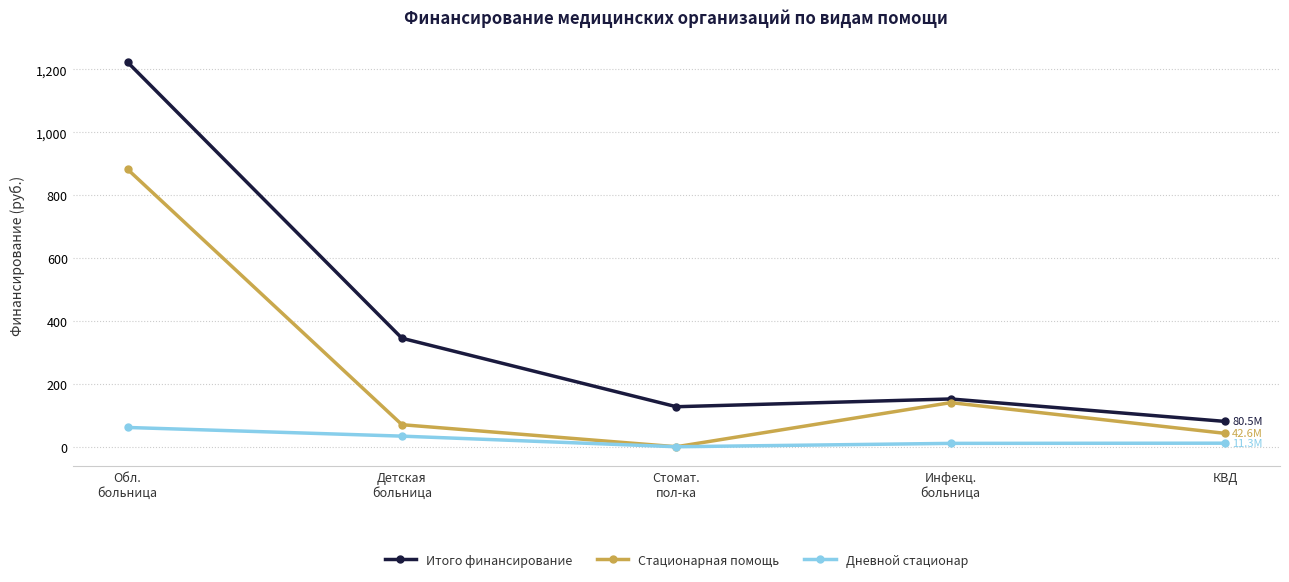

In Стационарная помощь, how many points are higher than both neighbors (excluding endpoints)?

1